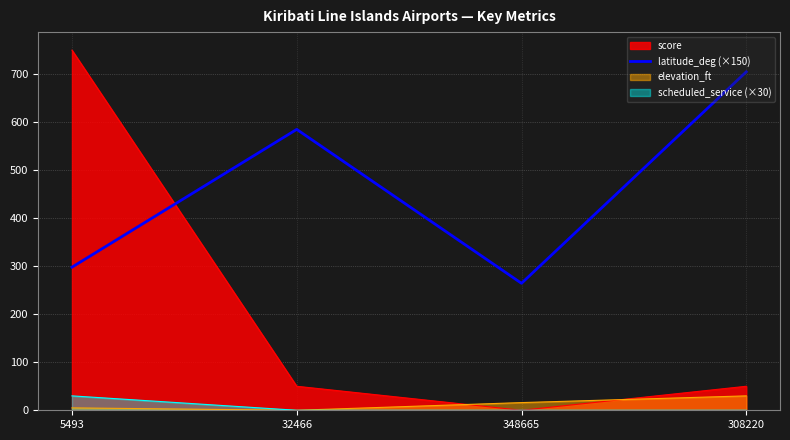

How many series are shown in this chart?

4